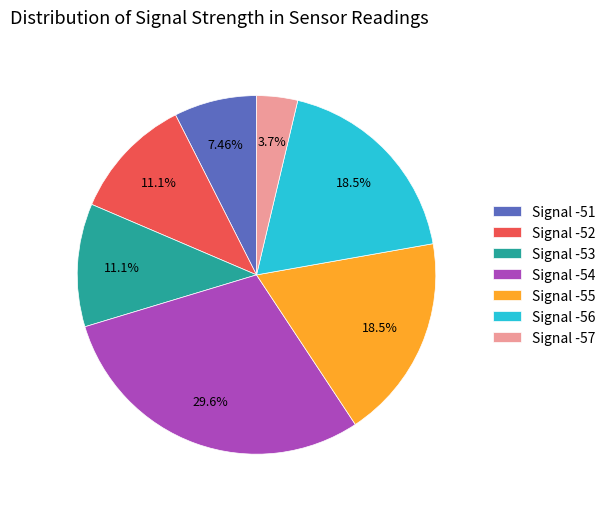

Which category has the biggest portion of the pie?

Signal -54